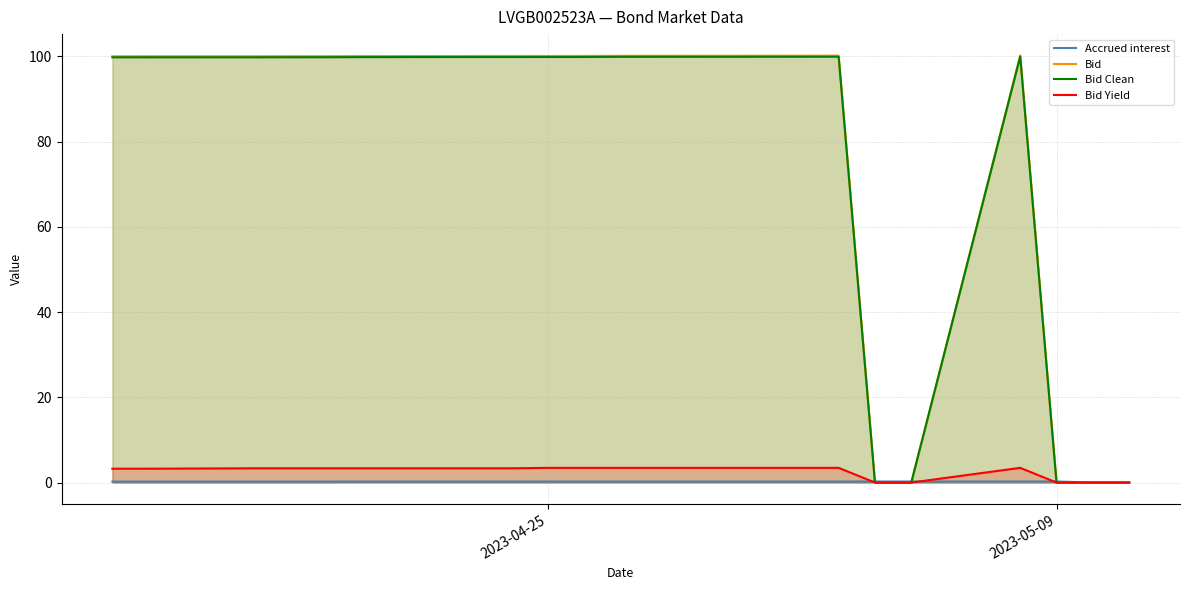

What are all the series names shown in the legend?

Accrued interest, Bid, Bid Clean, Bid Yield